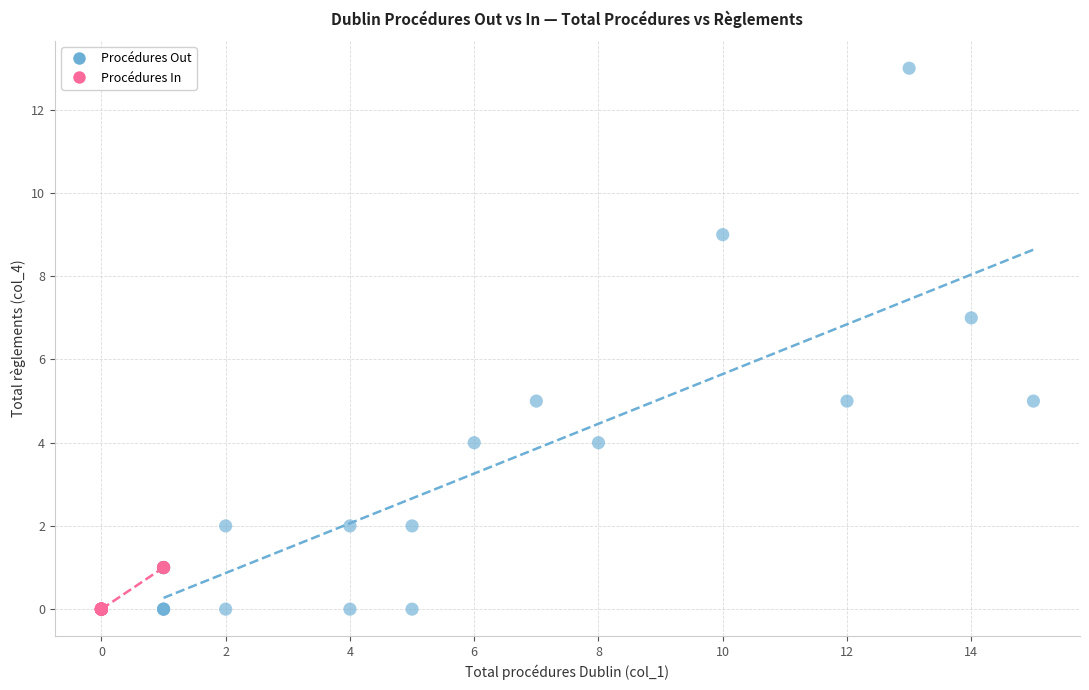

Which series reaches the maximum Y coordinate?

Procédures Out